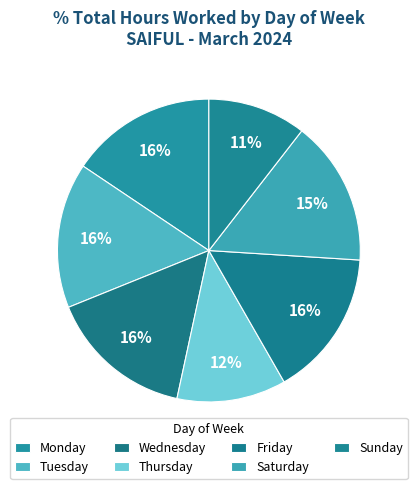

Count the number of slices in the pie.

7